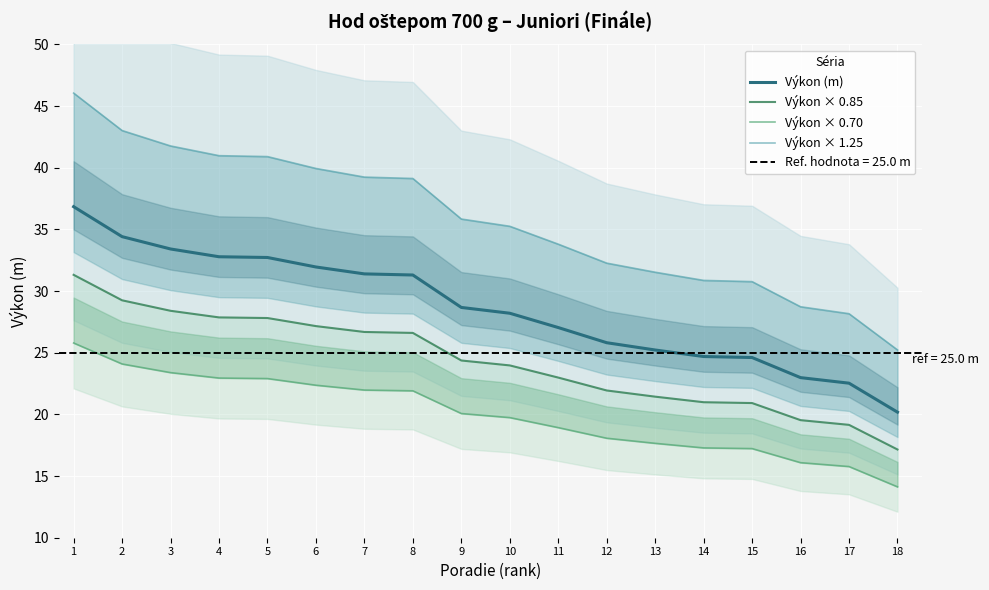

How many values in the Výkon × 0.70 series are below 20?

9